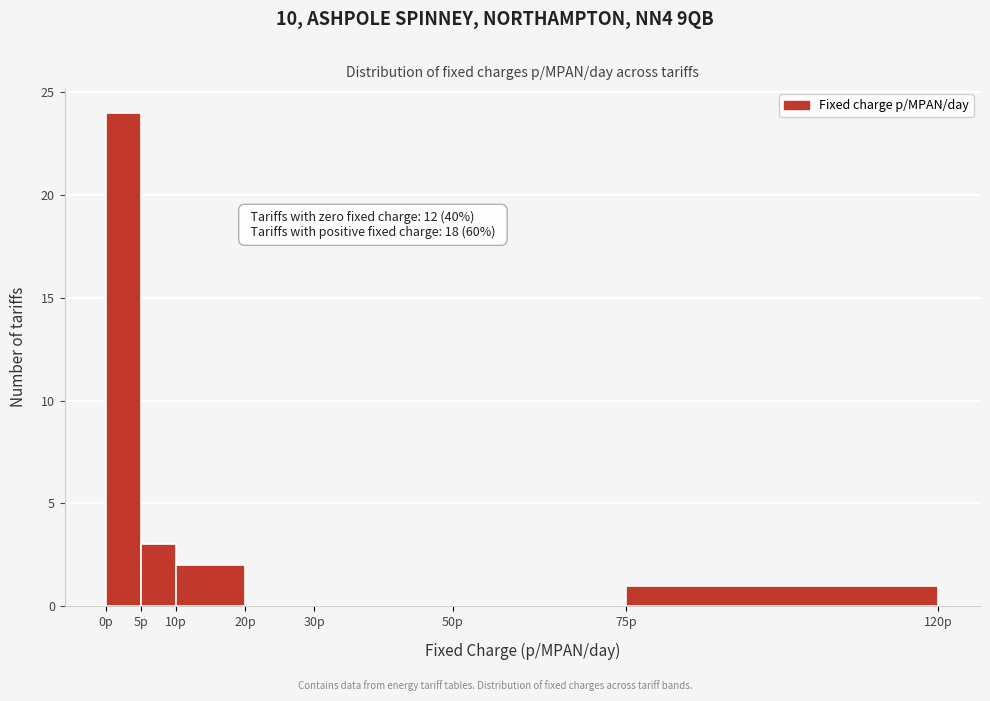

Over which range of the x-axis is the bar tallest?

0 to 5